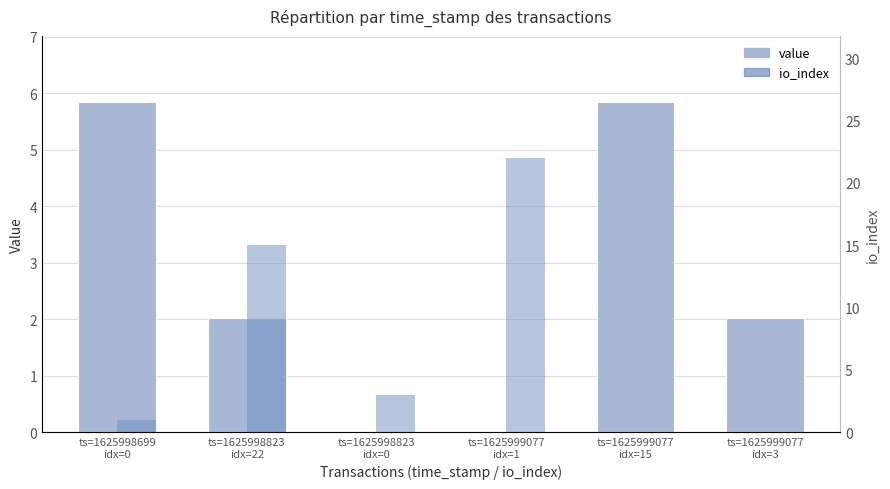

What position from the right is ts=1625998699
idx=0?

6